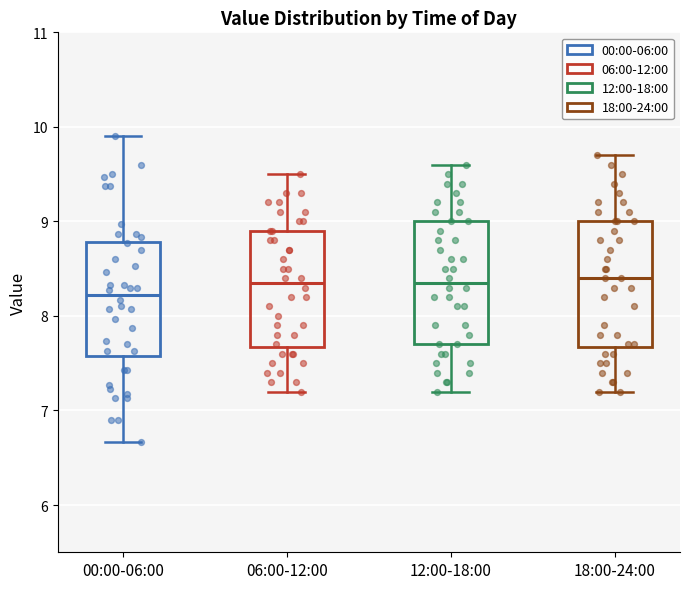

Reading left to right, read every box against the y-axis: the position of its median line, the range the box covers, and the ends of its whiskers. The values are not printed on the chart, so give them approximately, as read against the axis.

00:00-06:00: median 8.2, box 7.6 to 8.8, whiskers 6.7 to 9.9
06:00-12:00: median 8.4, box 7.7 to 8.9, whiskers 7.2 to 9.5
12:00-18:00: median 8.4, box 7.7 to 9.0, whiskers 7.2 to 9.6
18:00-24:00: median 8.4, box 7.7 to 9.0, whiskers 7.2 to 9.7